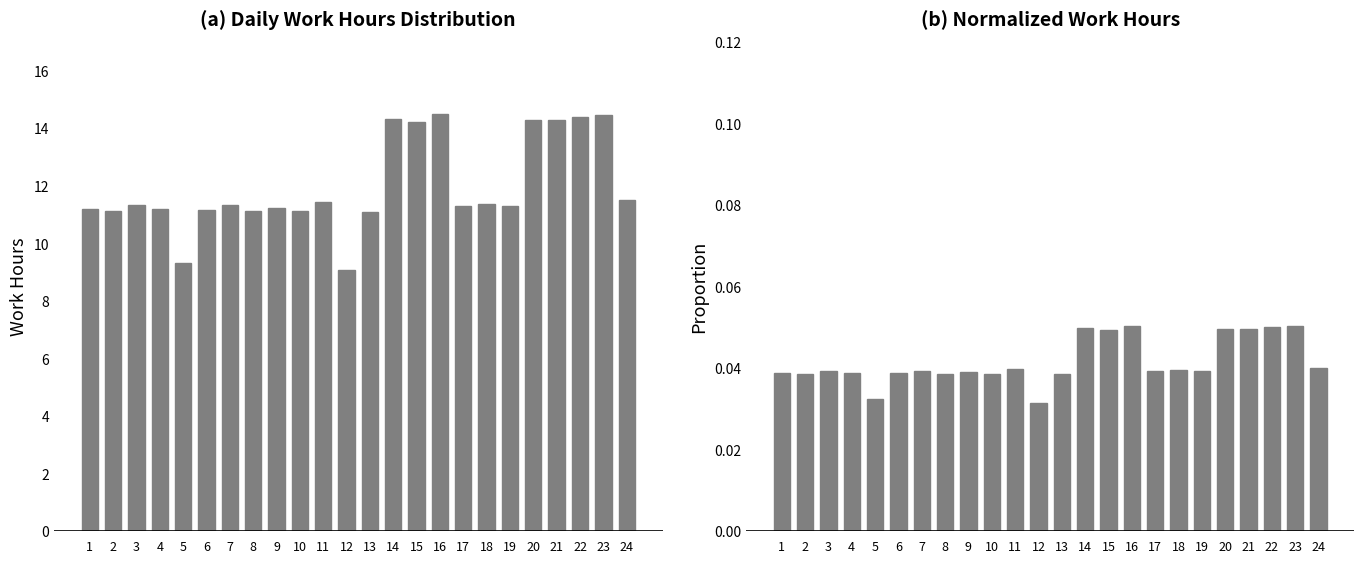

Rank the categories by Proportion value from lowest to highest.

12, 5, 13, 2, 8, 10, 6, 4, 1, 9, 19, 17, 7, 3, 18, 11, 24, 15, 20, 21, 14, 22, 23, 16